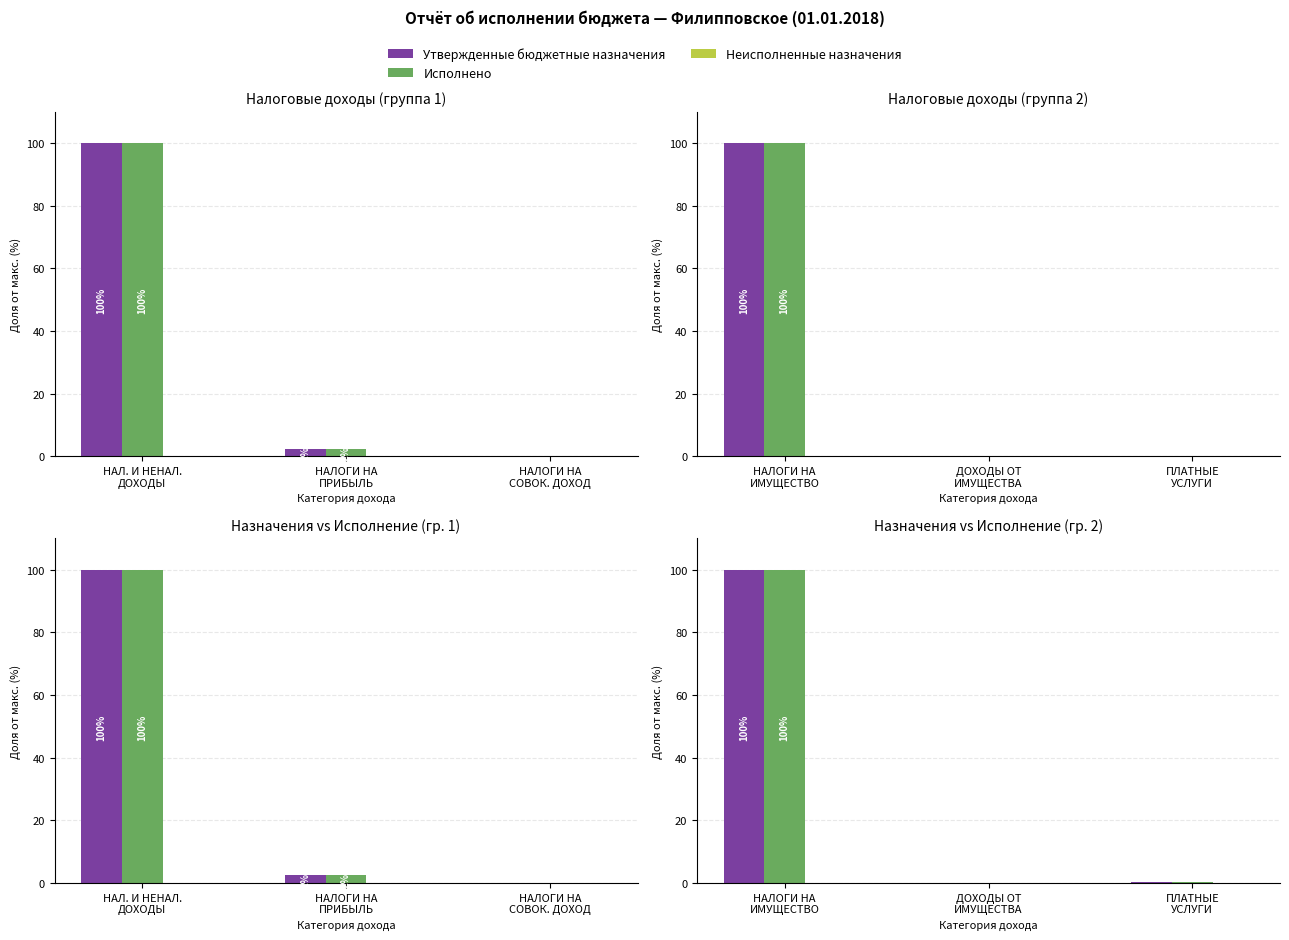

What is the label of the 2nd bar from the right?

ДОХОДЫ ОТ ИМУЩЕСТВА